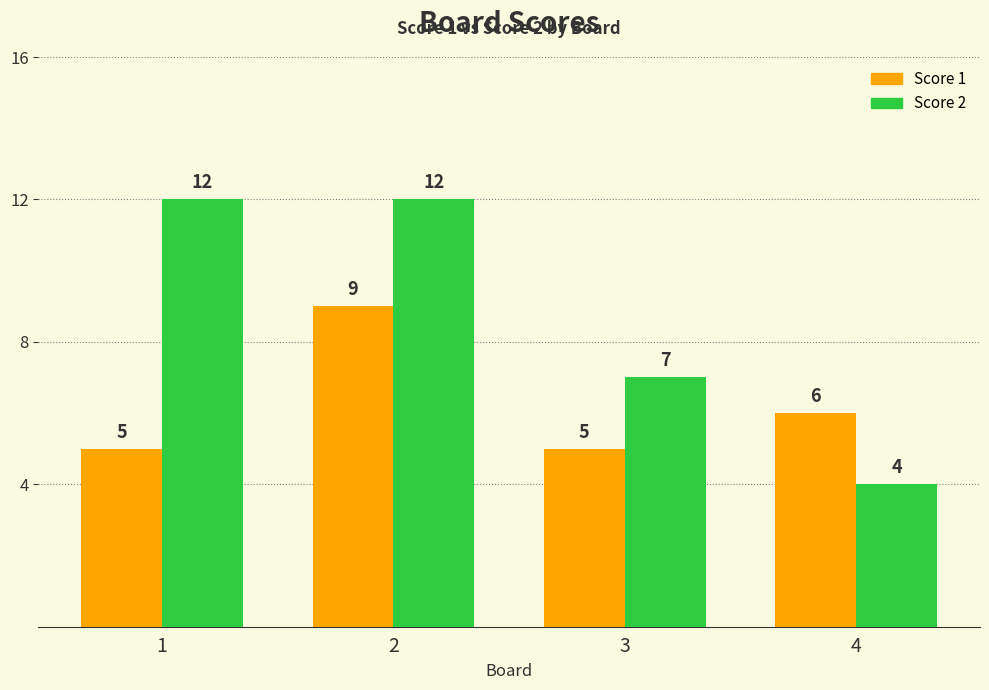

Which series changed the most between 1 and 2?

Score 1